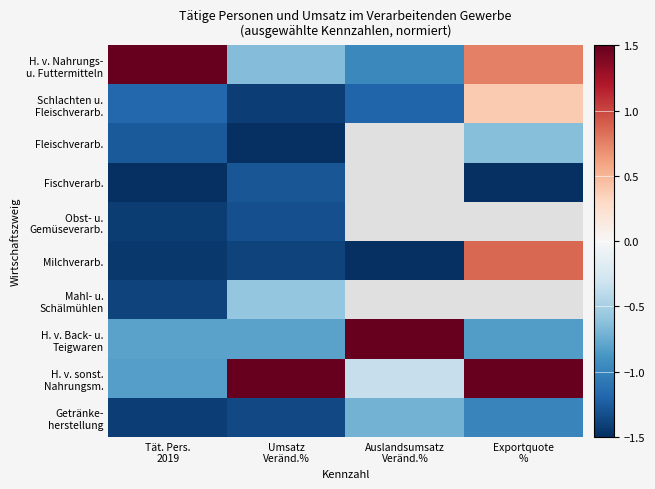

At which label does Fleischverarb. reach its minimum?

Umsatz Veränd.%